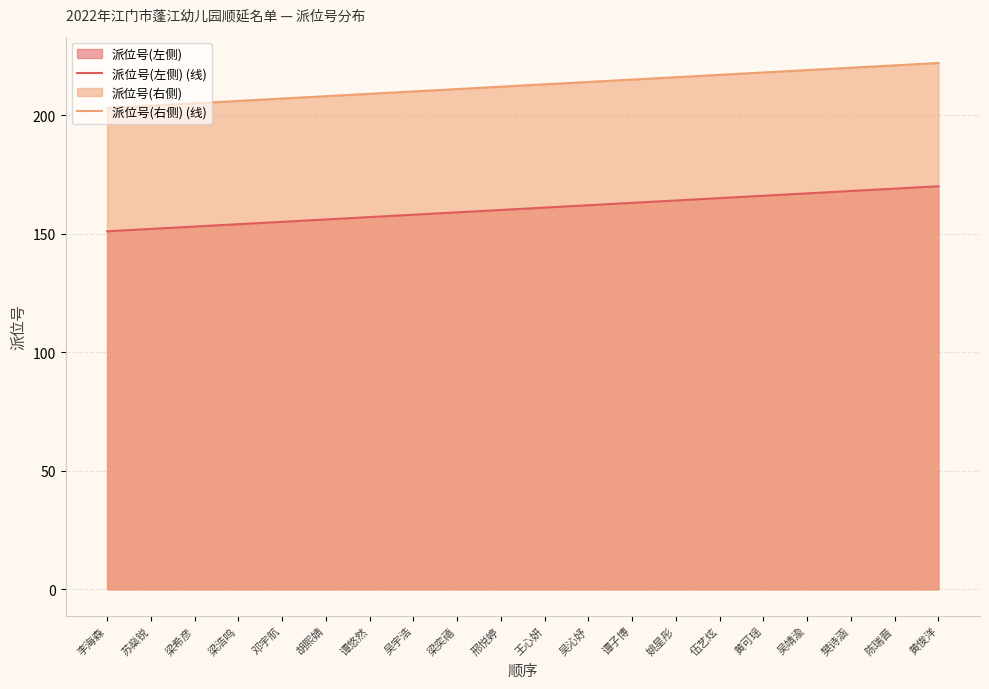

What is the difference between the 派位号(右侧) (线) values at 谭子博 and 梁奕禧?

4